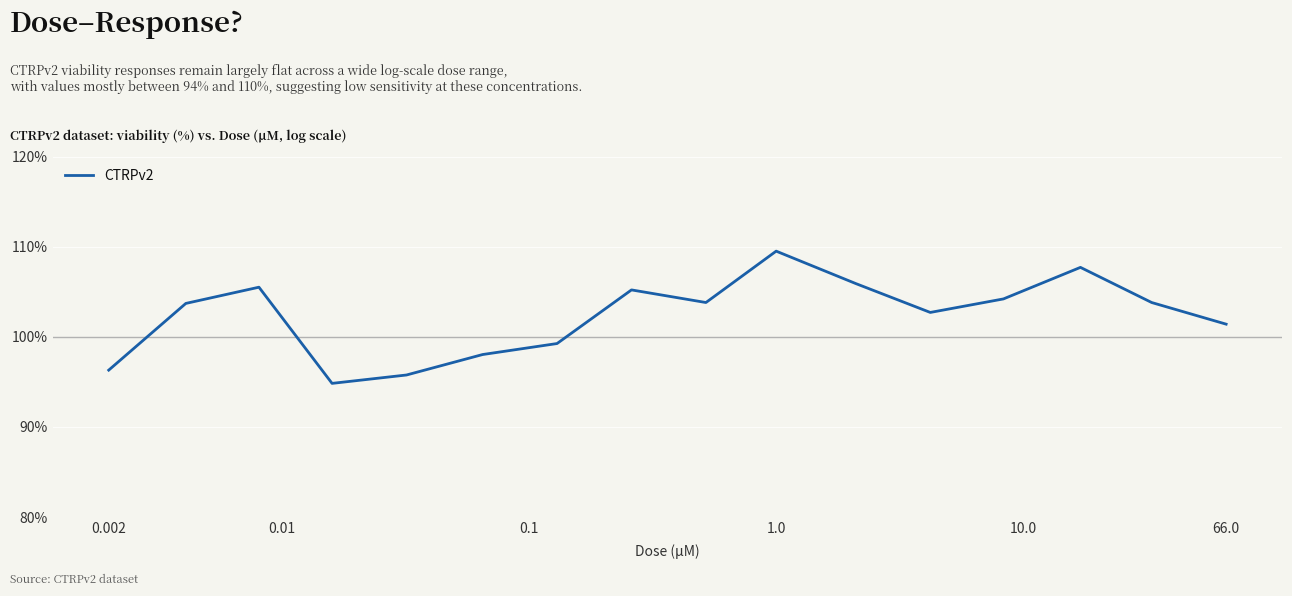

What is the difference between the second highest and second lowest values?

11.9